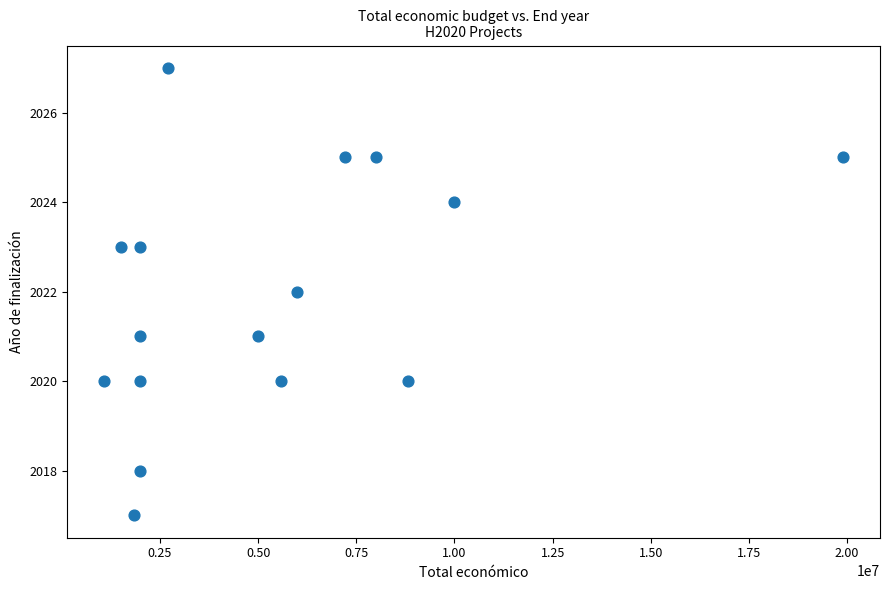

What is the range of X values (max minus min)?

18816326